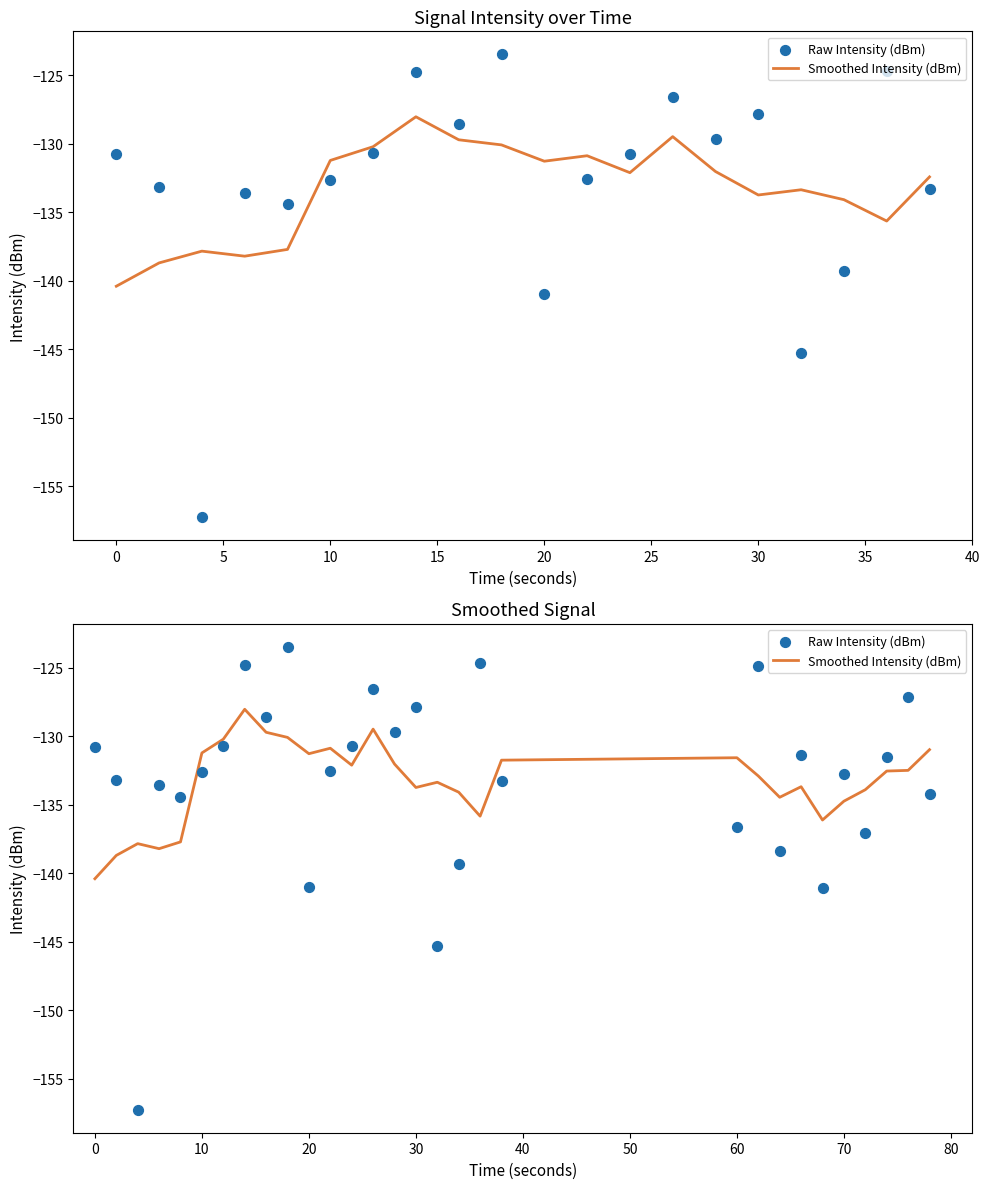

Which series reaches the minimum Y coordinate?

Raw Intensity (dBm)